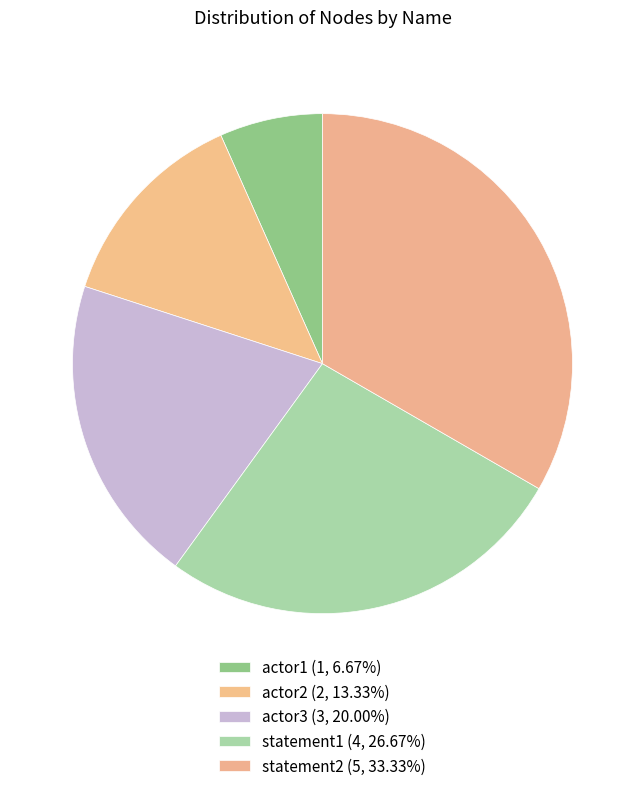

To the nearest percent, what portion does actor3 represent?

20%